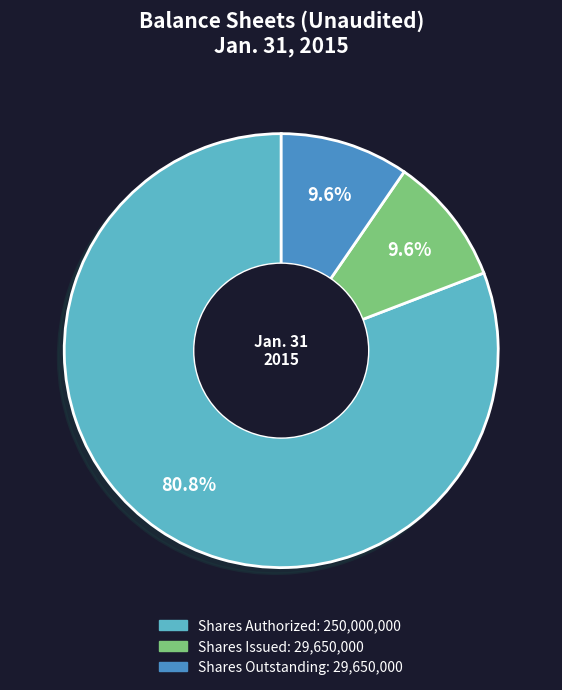

Does any single category account for the majority?

Yes